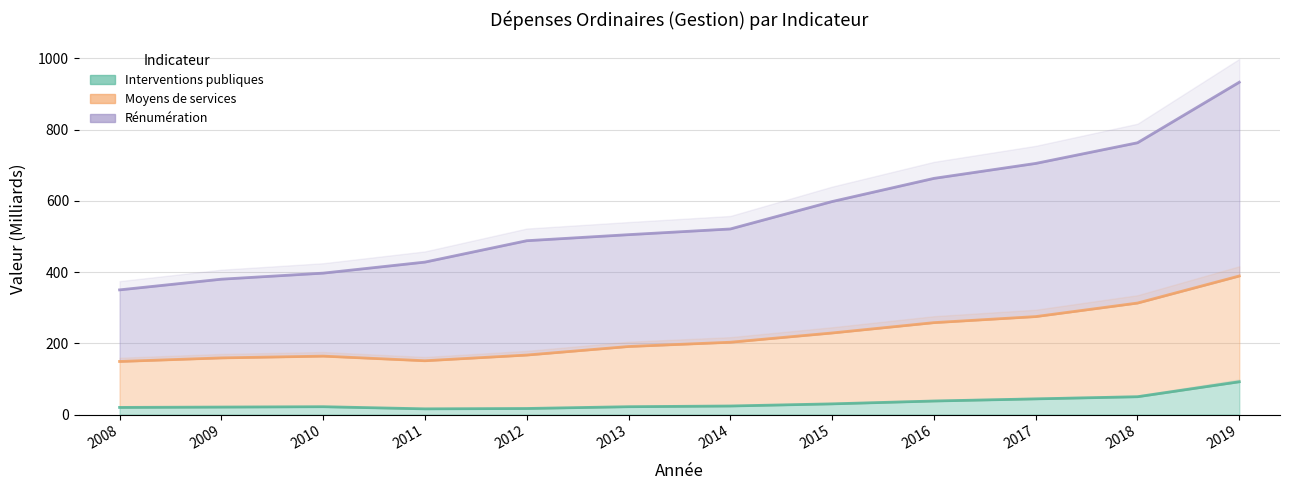

In Interventions publiques, how many points are higher than both neighbors (excluding endpoints)?

1